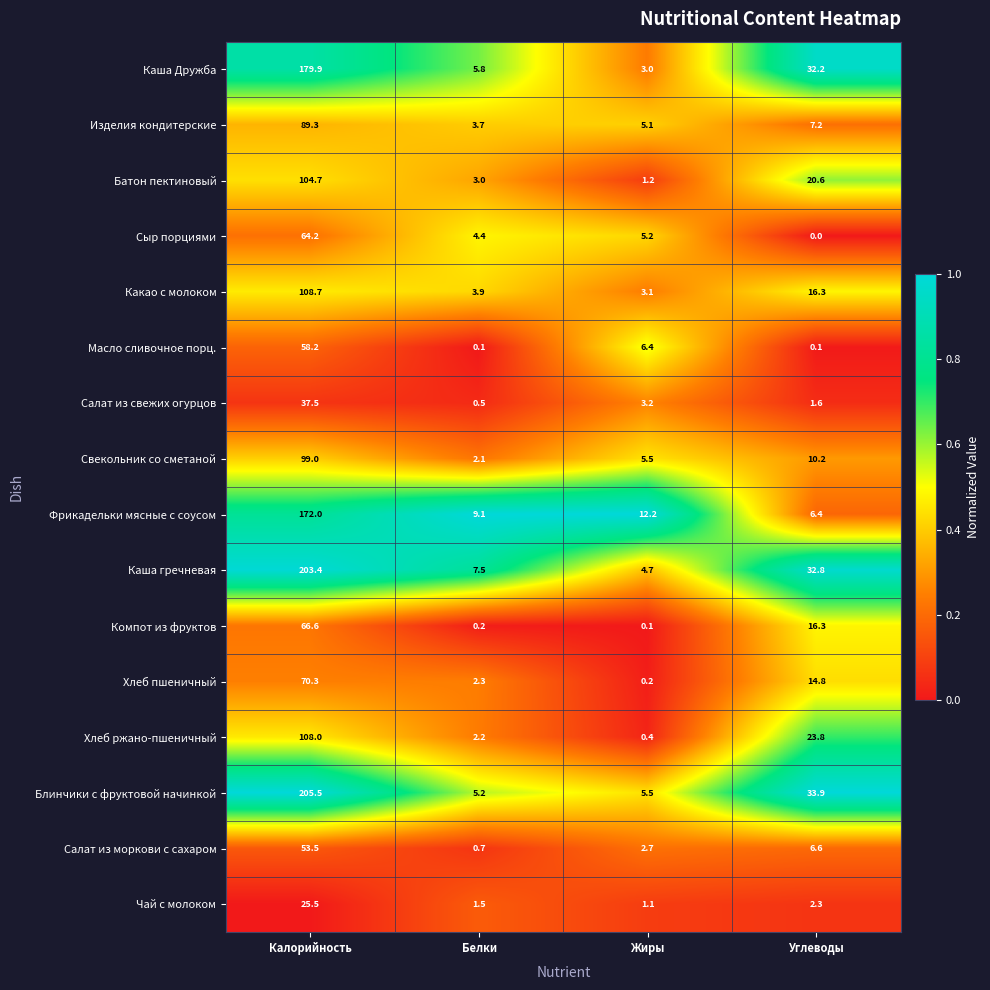

At how many categories does at least one series exceed 0?

4